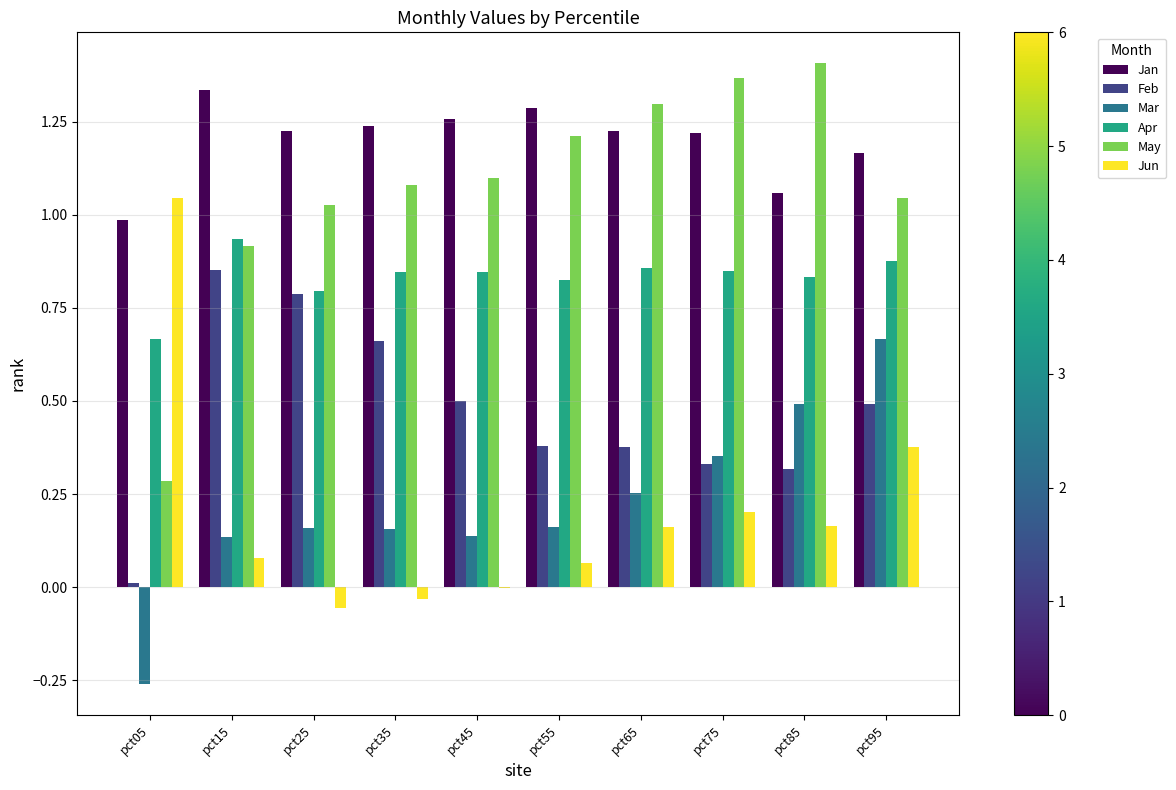

At which label does Feb reach its peak?

pct15